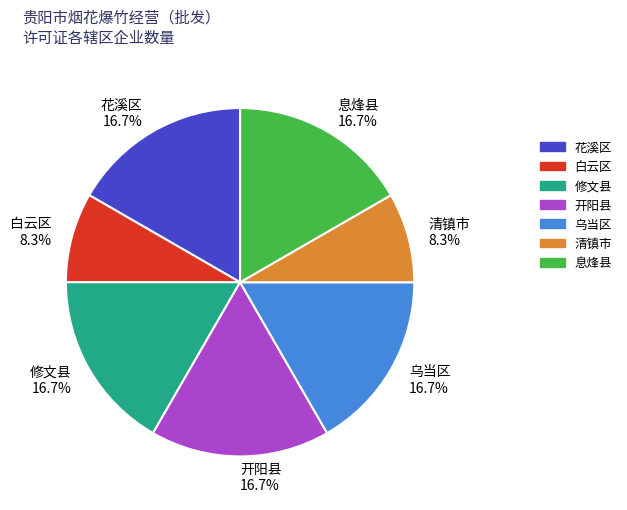

To the nearest percent, what is the difference between the 白云区 and 乌当区 slice percentages?

8%